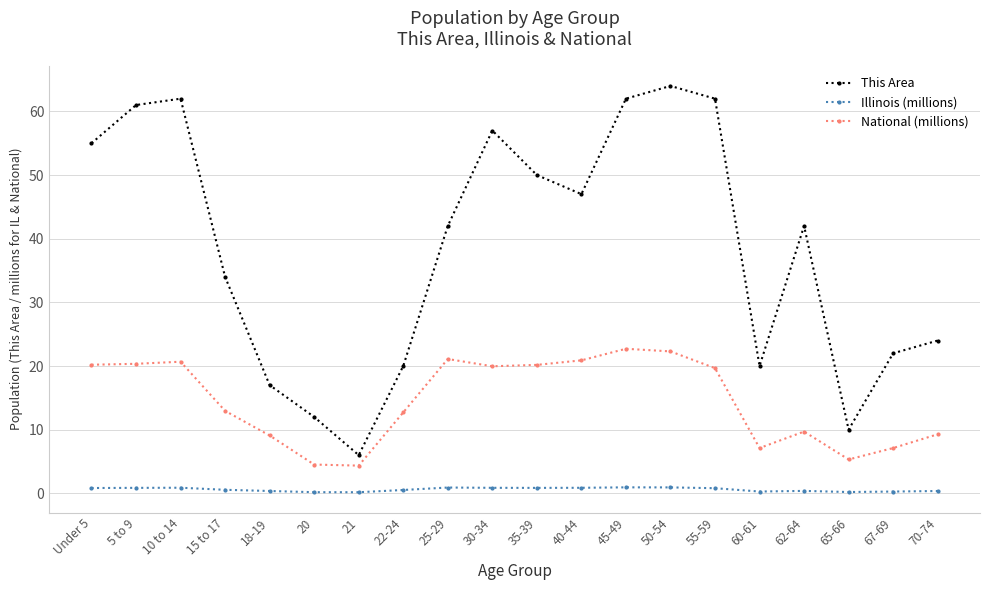

True or false: National (millions) has more than 1 points higher than both neighbors.

True